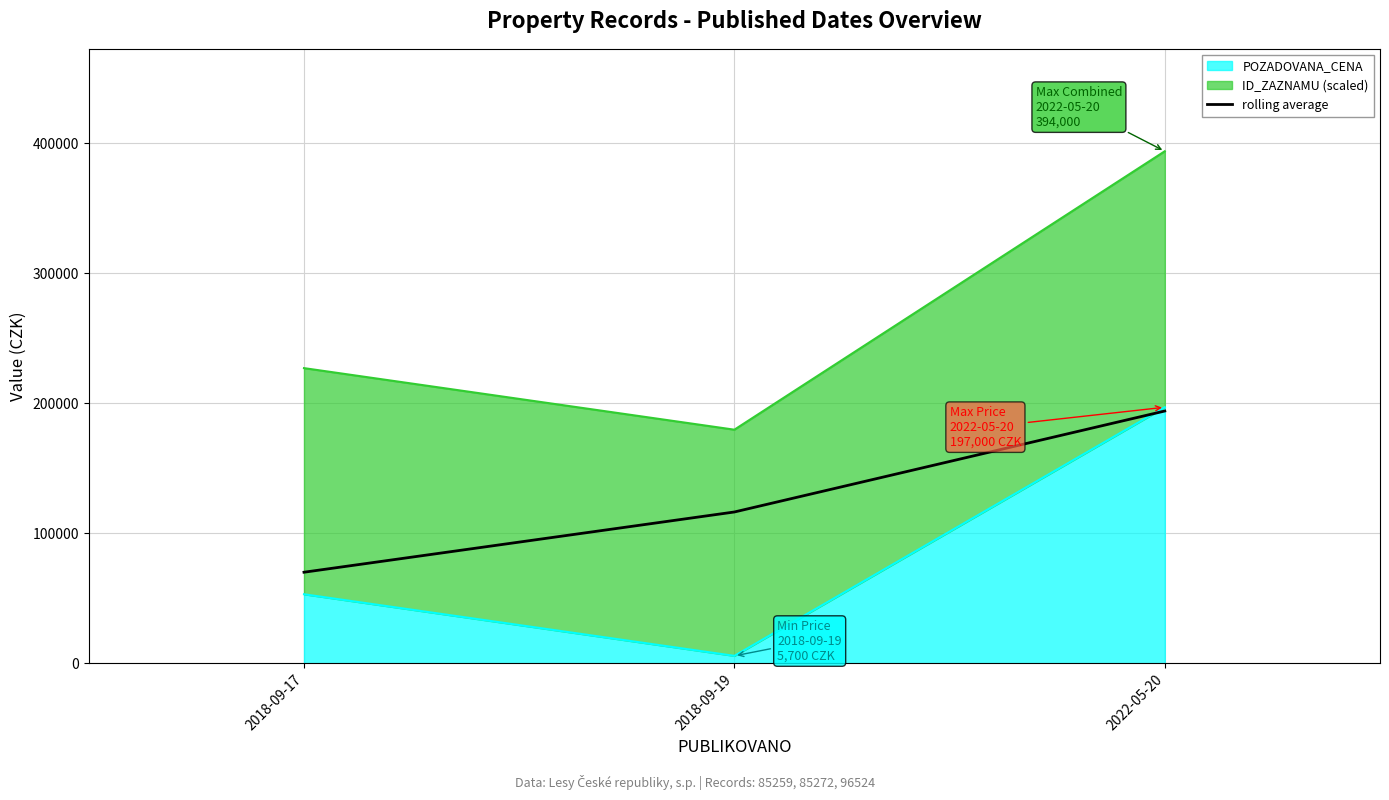

What is the label of the 3rd point from the right?

2018-09-17